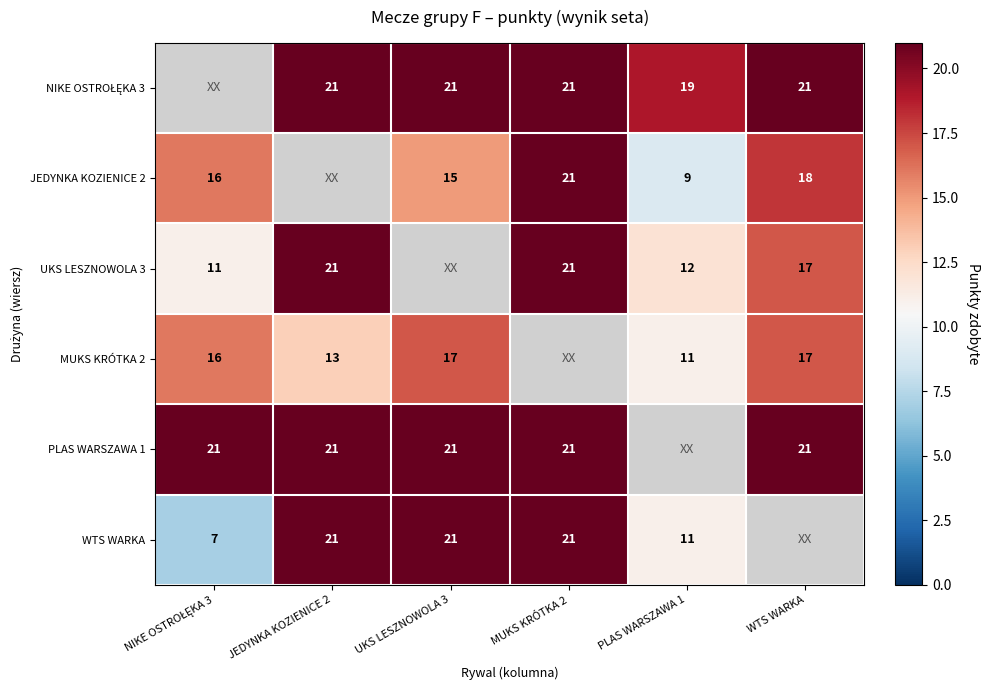

The value of PLAS WARSZAWA 1 at MUKS KRÓTKA 2 is 21. True or false?

True